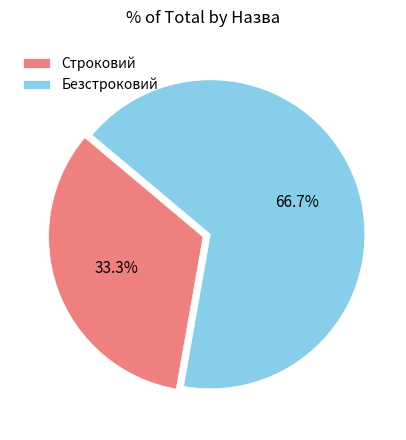

Which slice is the smallest?

Строковий